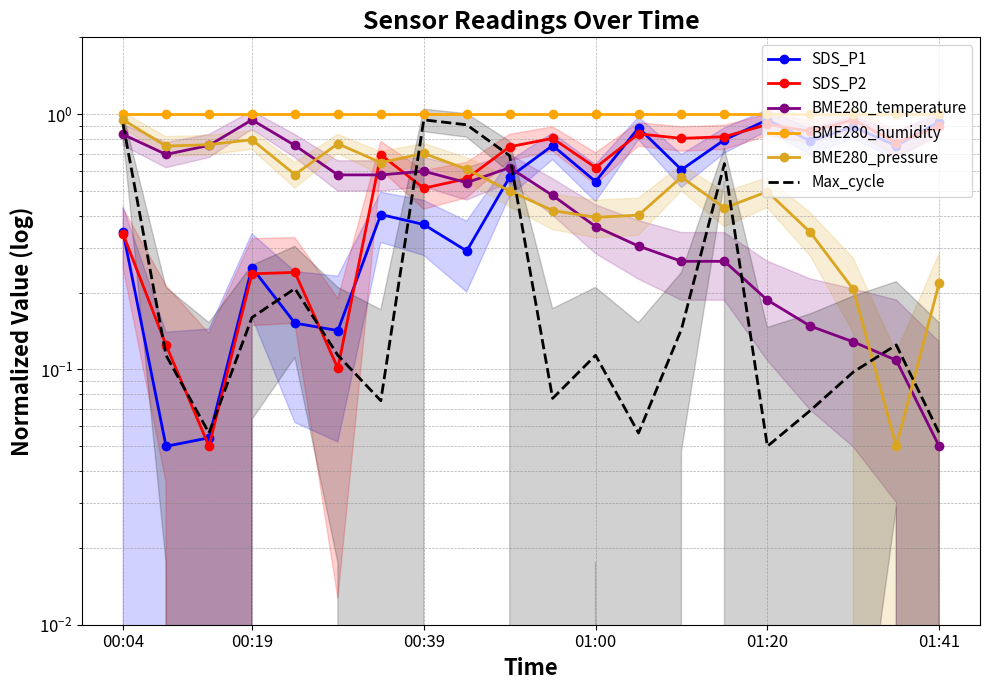

The SDS_P2 series shows 0.7 at 9. True or false?

True